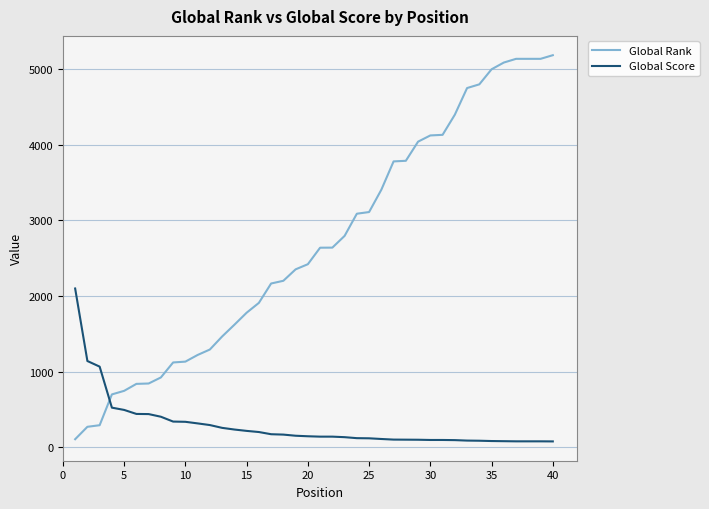

What is the difference between the maximum and minimum values in the Global Rank series?

5073